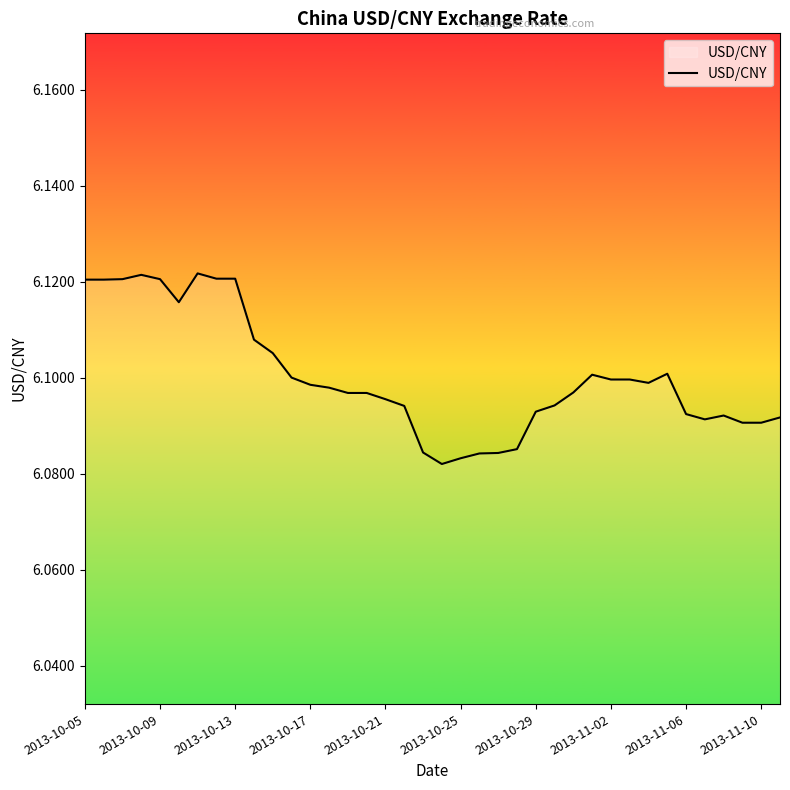

How many lines are shown in the chart?

1